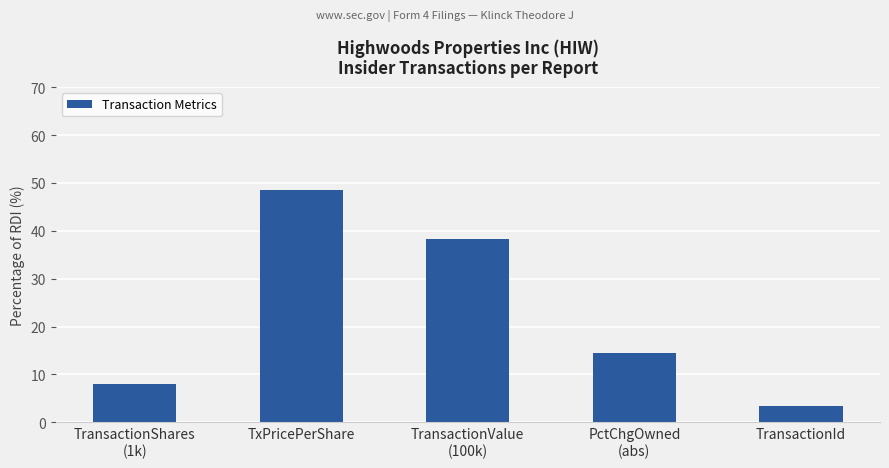

How many series are shown in this chart?

1